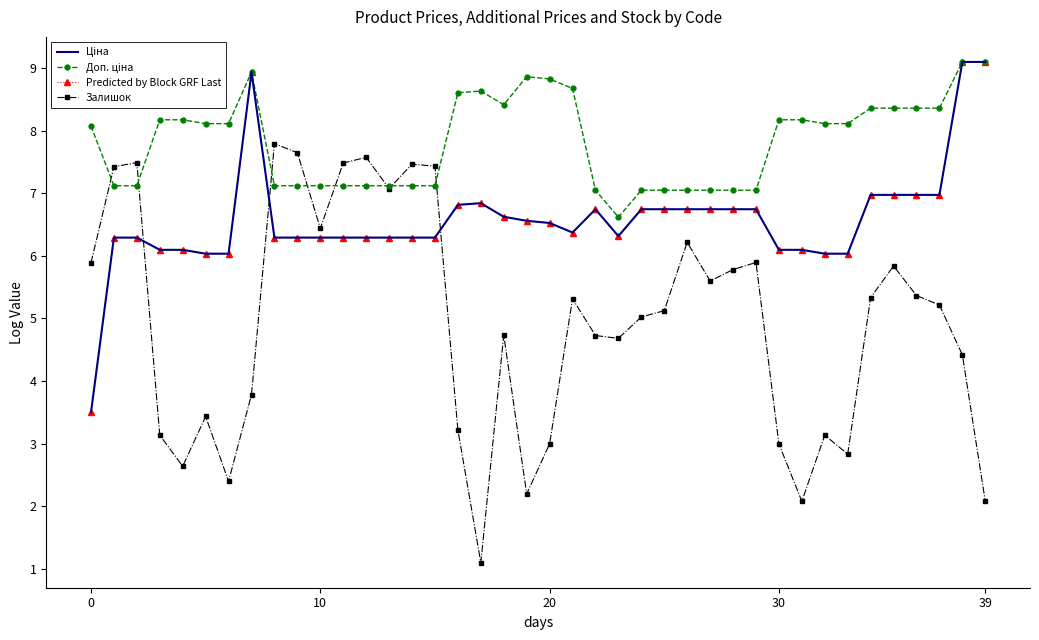

Reading left to right, extract all data points from this chart.

Ціна: 3.5	6.3	6.3	6.1	6.1	6.0	6.0	8.9	6.3	6.3	6.3	6.3	6.3	6.3	6.3	6.3	6.8	6.8	6.6	6.6	6.5	6.4	6.7	6.3	6.7	6.7	6.7	6.7	6.7	6.7	6.1	6.1	6.0	6.0	7.0	7.0	7.0	7.0	9.1	9.1
Доп. ціна: 8.1	7.1	7.1	8.2	8.2	8.1	8.1	8.9	7.1	7.1	7.1	7.1	7.1	7.1	7.1	7.1	8.6	8.6	8.4	8.9	8.8	8.7	7.0	6.6	7.0	7.0	7.0	7.0	7.0	7.0	8.2	8.2	8.1	8.1	8.4	8.4	8.4	8.4	9.1	9.1
Predicted by Block GRF Last: 3.5	6.3	6.3	6.1	6.1	6.0	6.0	8.9	6.3	6.3	6.3	6.3	6.3	6.3	6.3	6.3	6.8	6.8	6.6	6.6	6.5	6.4	6.7	6.3	6.7	6.7	6.7	6.7	6.7	6.7	6.1	6.1	6.0	6.0	7.0	7.0	7.0	7.0	9.1	9.1
Залишок: 5.9	7.4	7.5	3.1	2.6	3.4	2.4	3.8	7.8	7.6	6.4	7.5	7.6	7.1	7.5	7.4	3.2	1.1	4.7	2.2	3.0	5.3	4.7	4.7	5.0	5.1	6.2	5.6	5.8	5.9	3.0	2.1	3.1	2.8	5.3	5.8	5.4	5.2	4.4	2.1